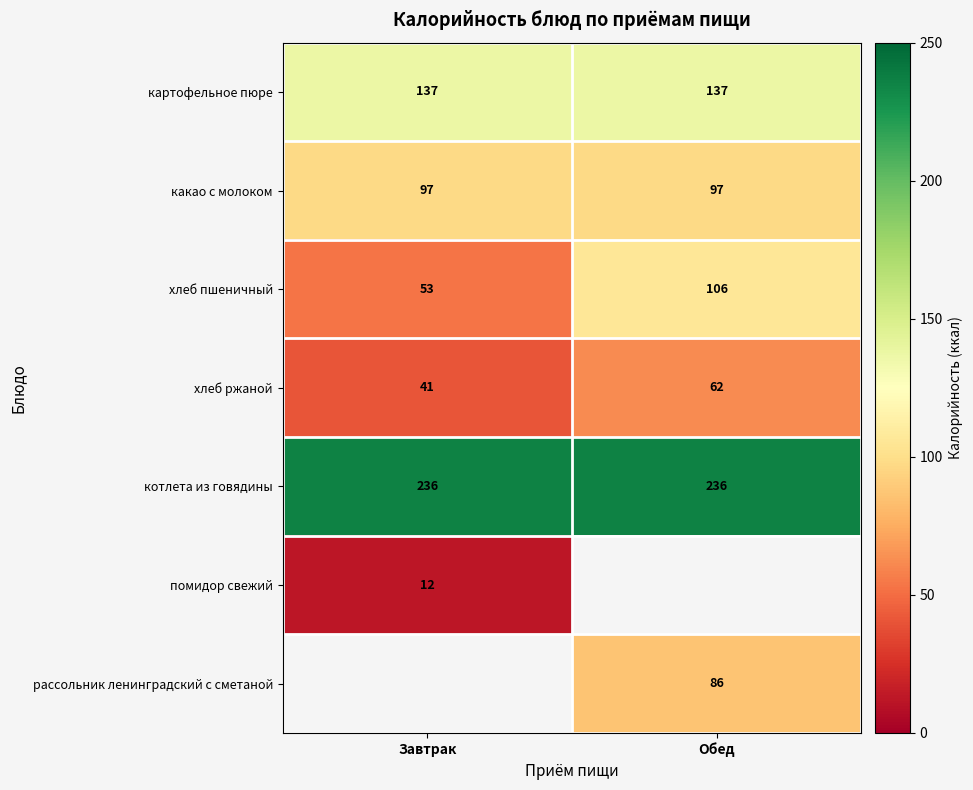

Is the value of хлеб ржаной at Завтрак greater than the value of картофельное пюре at Завтрак?

No